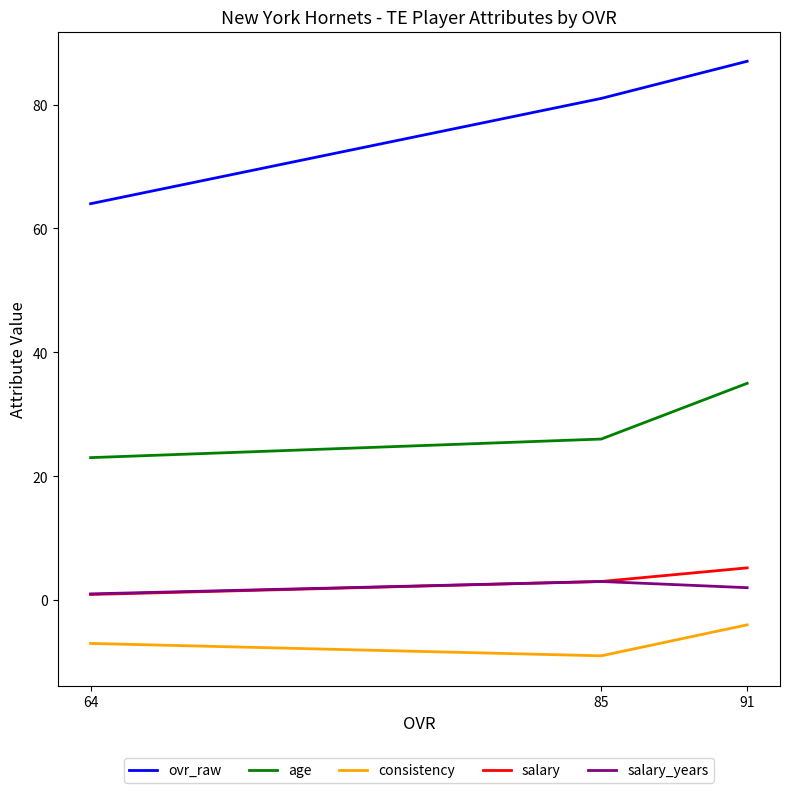

At which category does the chart reach its peak across all series?

91